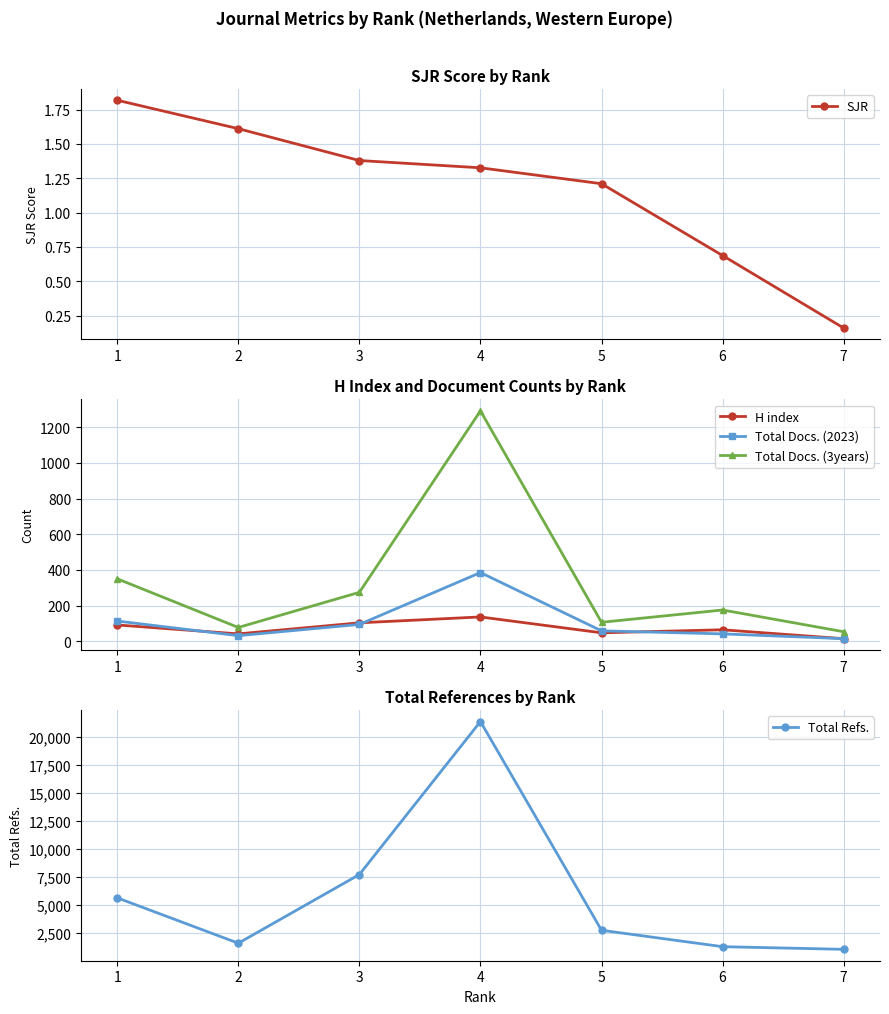

What are all the series names shown in the legend?

SJR, H index, Total Docs. (2023), Total Docs. (3years), Total Refs.